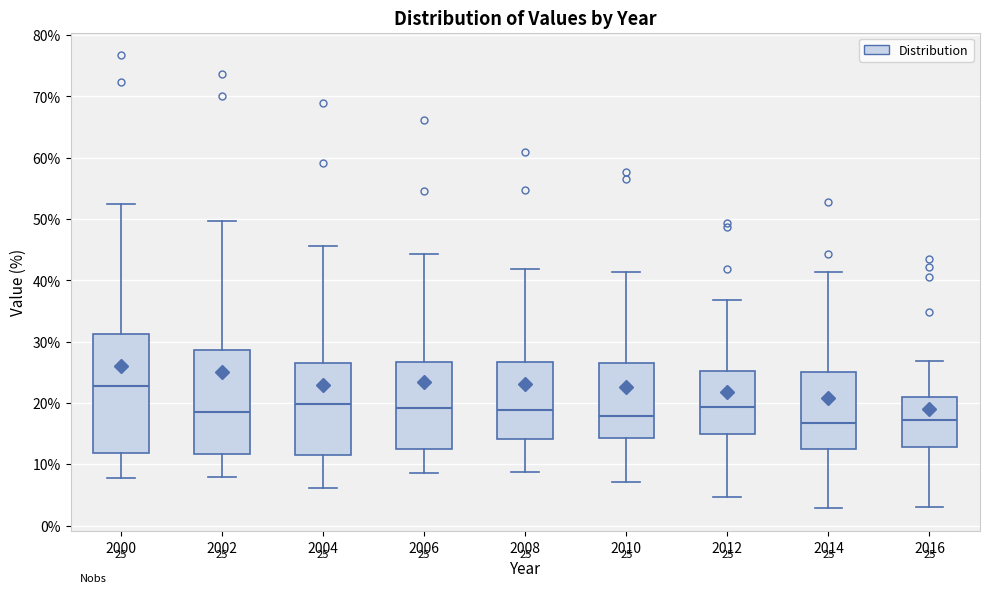

Comparing the boxes themselves (not the whiskers), which one is the tallest?

2000